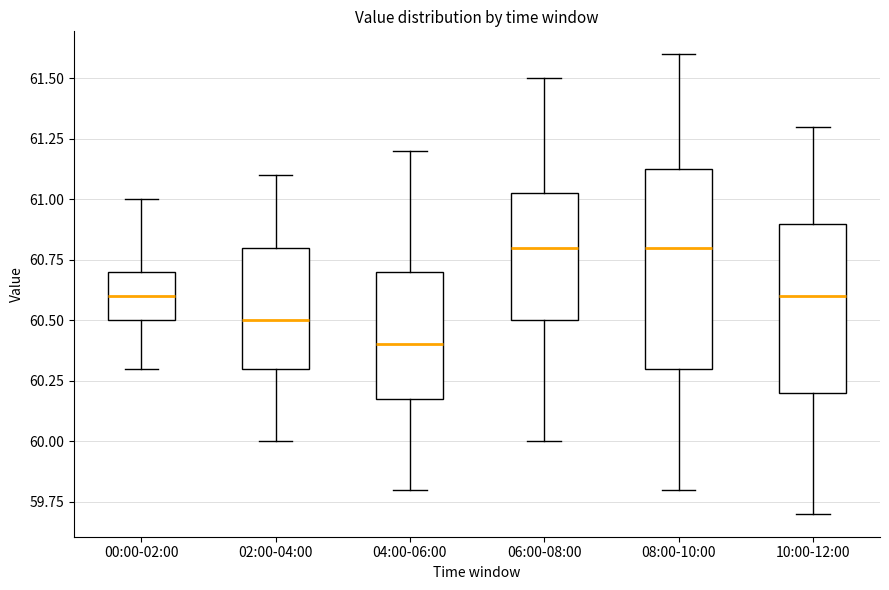

Which box is the tallest, from its lower edge to its upper edge?

08:00-10:00